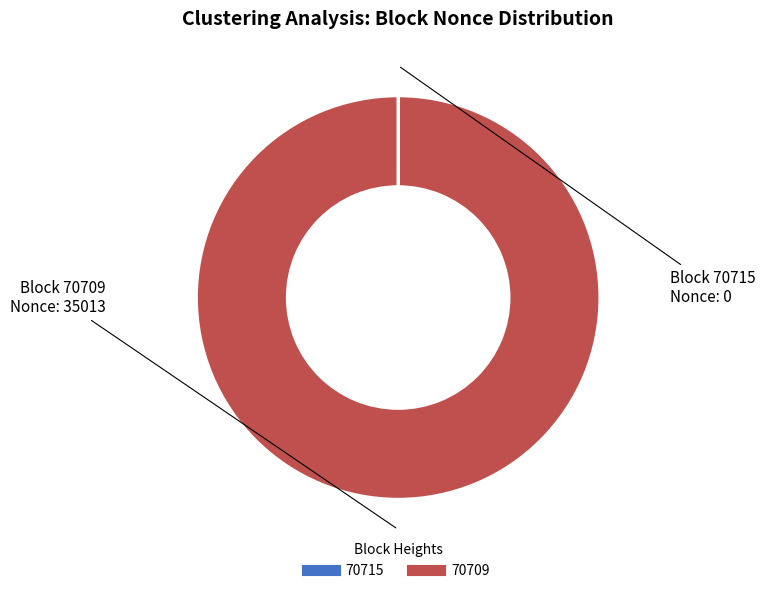

Is there any slice that represents more than half of the pie?

Yes